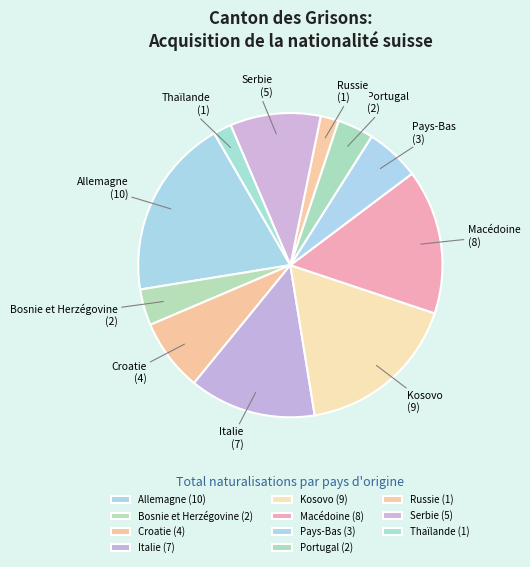

Is it true that Russie is 2% of the pie?

True